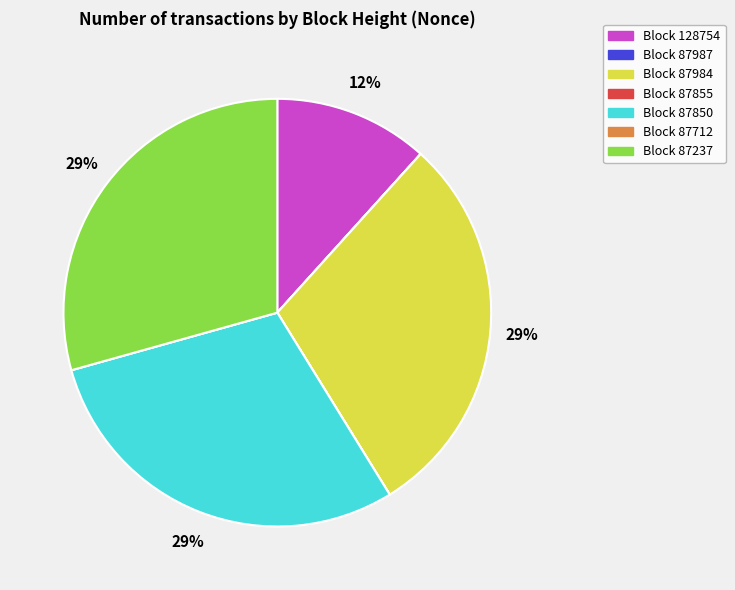

To the nearest percent, what is the difference between the largest and smallest slice percentages?

29%